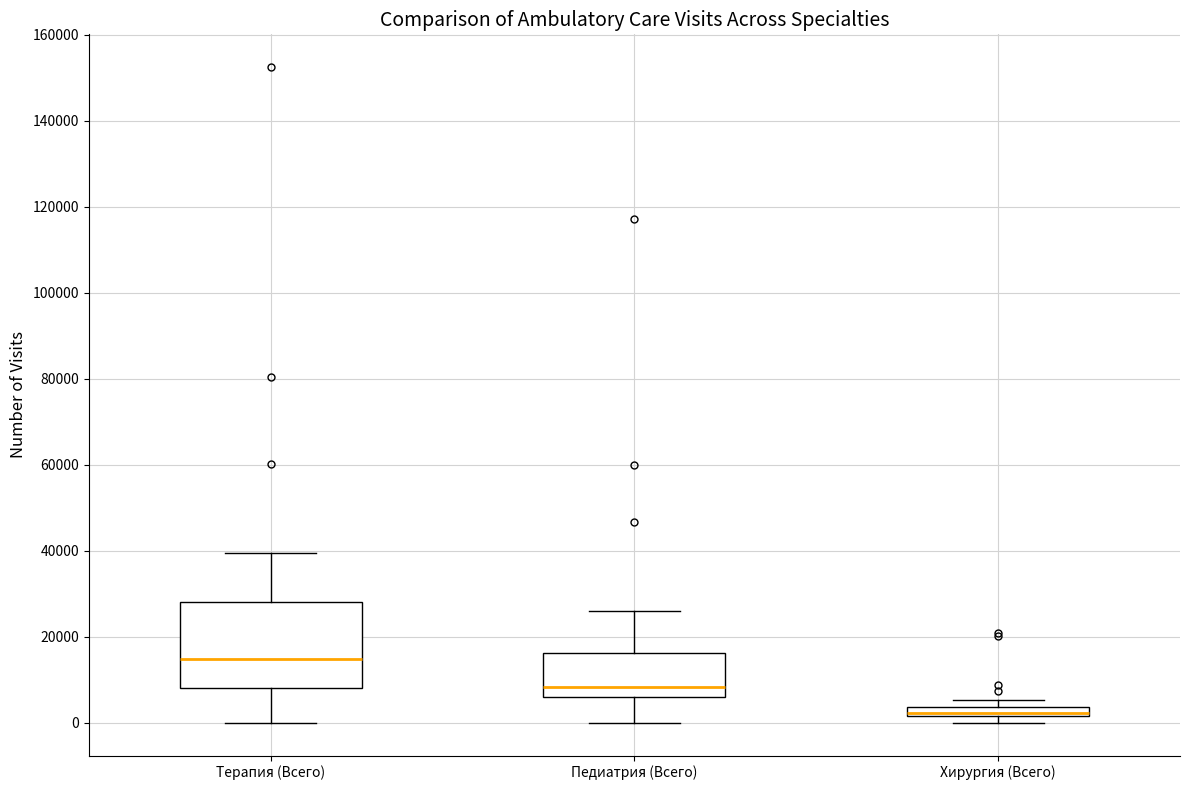

Which box has the highest median line?

Терапия (Всего)